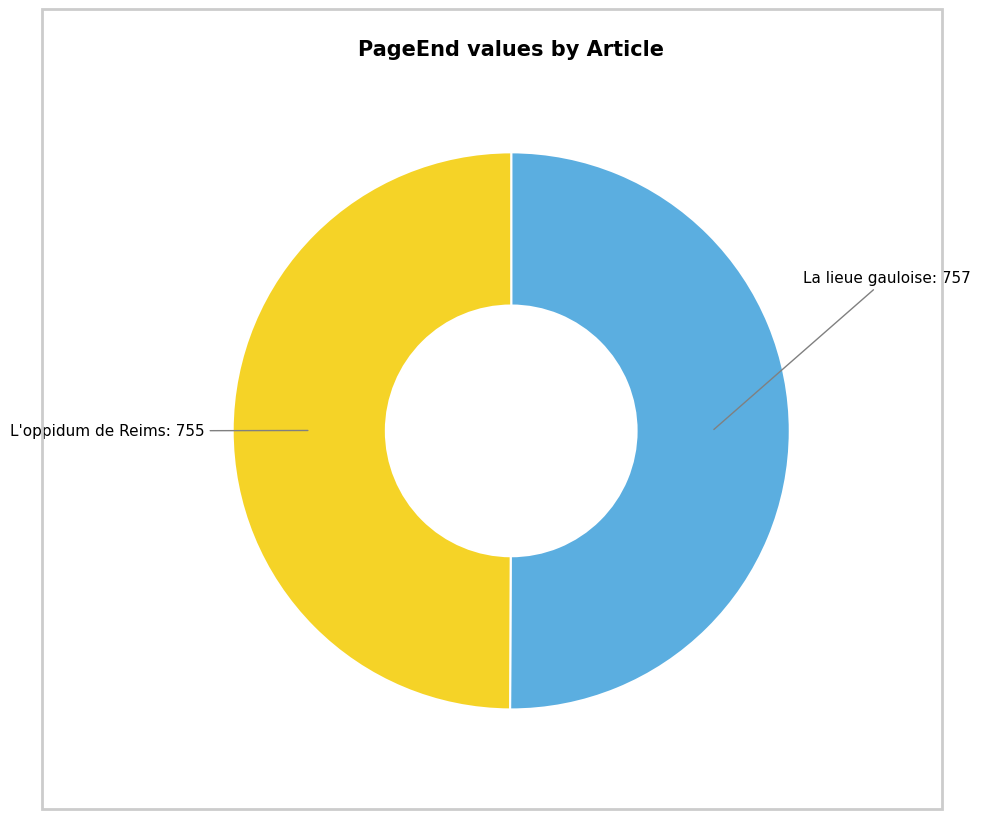

How many segments does this pie chart have?

2